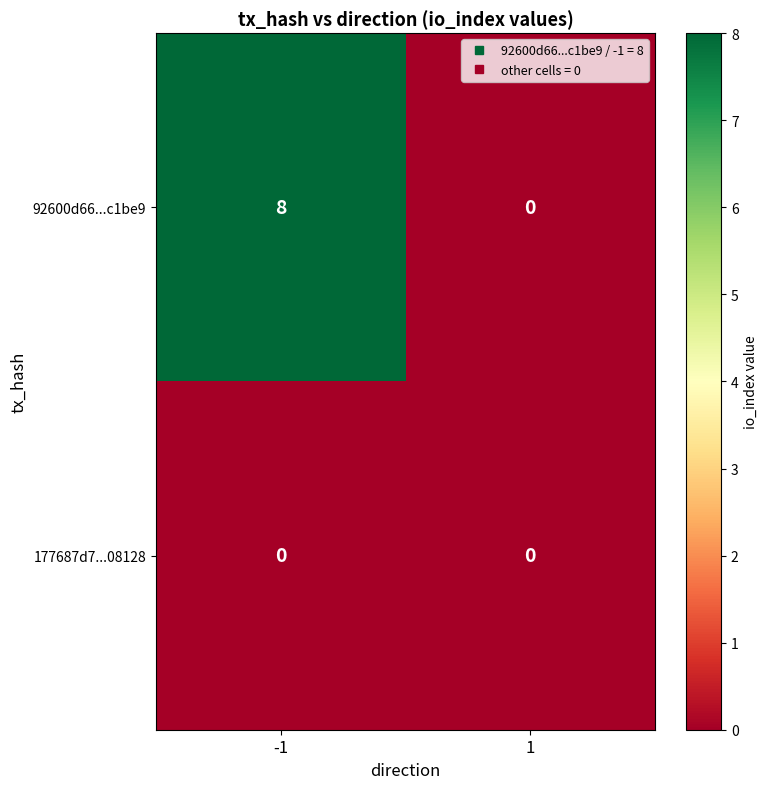

Between -1 and 1, which series saw the biggest shift?

92600d66...c1be9